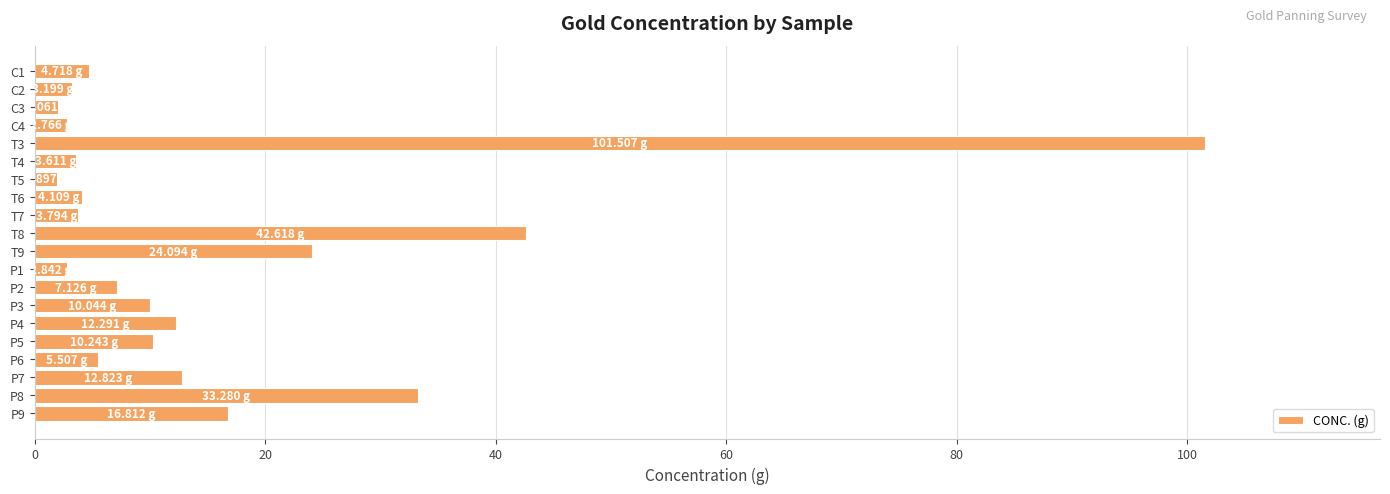

What is the minimum value shown in the chart?

1.9